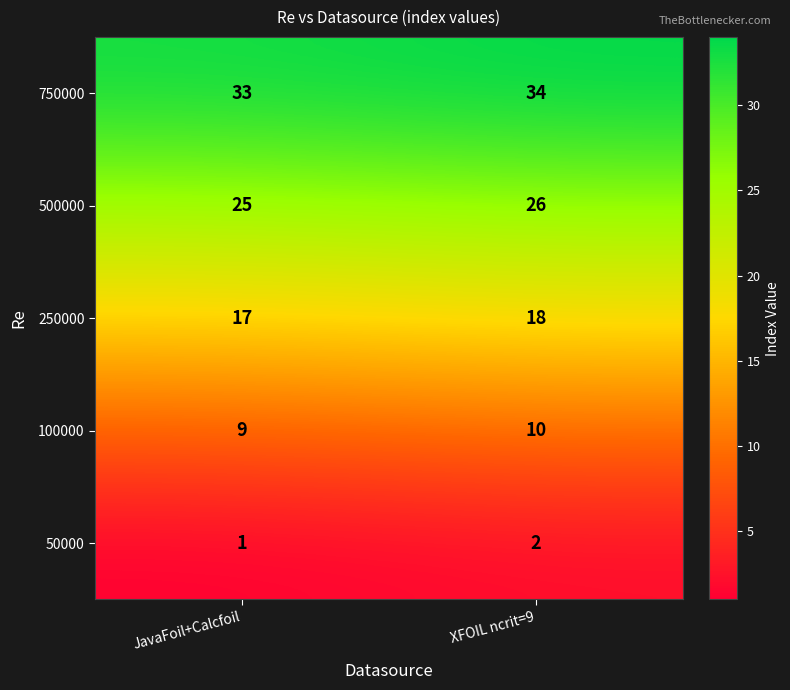

Reading right to left, transcribe all the data shown in this chart.

750000: XFOIL ncrit=9=34	JavaFoil+Calcfoil=33
500000: XFOIL ncrit=9=26	JavaFoil+Calcfoil=25
250000: XFOIL ncrit=9=18	JavaFoil+Calcfoil=17
100000: XFOIL ncrit=9=10	JavaFoil+Calcfoil=9
50000: XFOIL ncrit=9=2	JavaFoil+Calcfoil=1